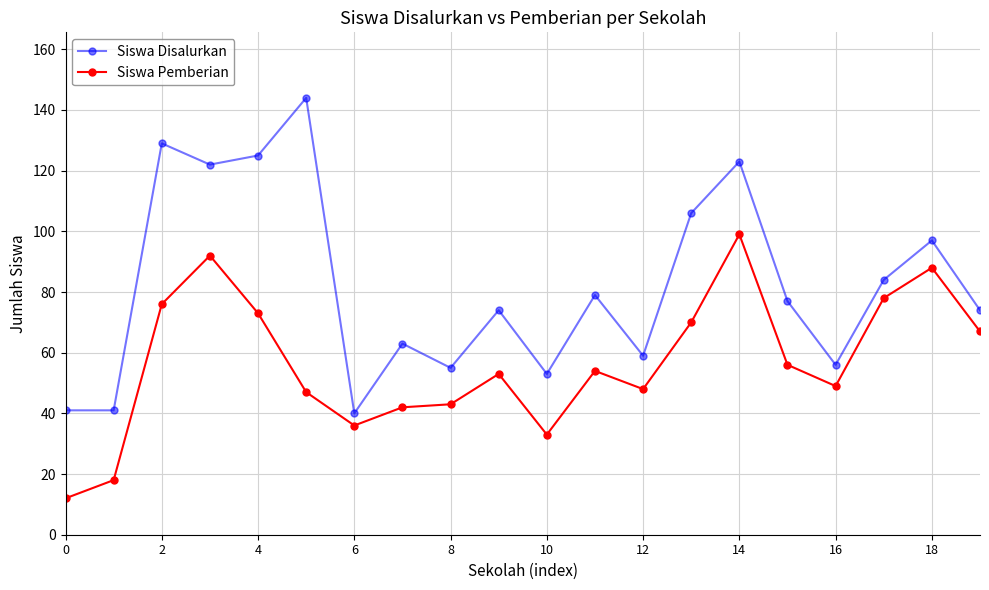

What is the average value of the Siswa Disalurkan series?

82